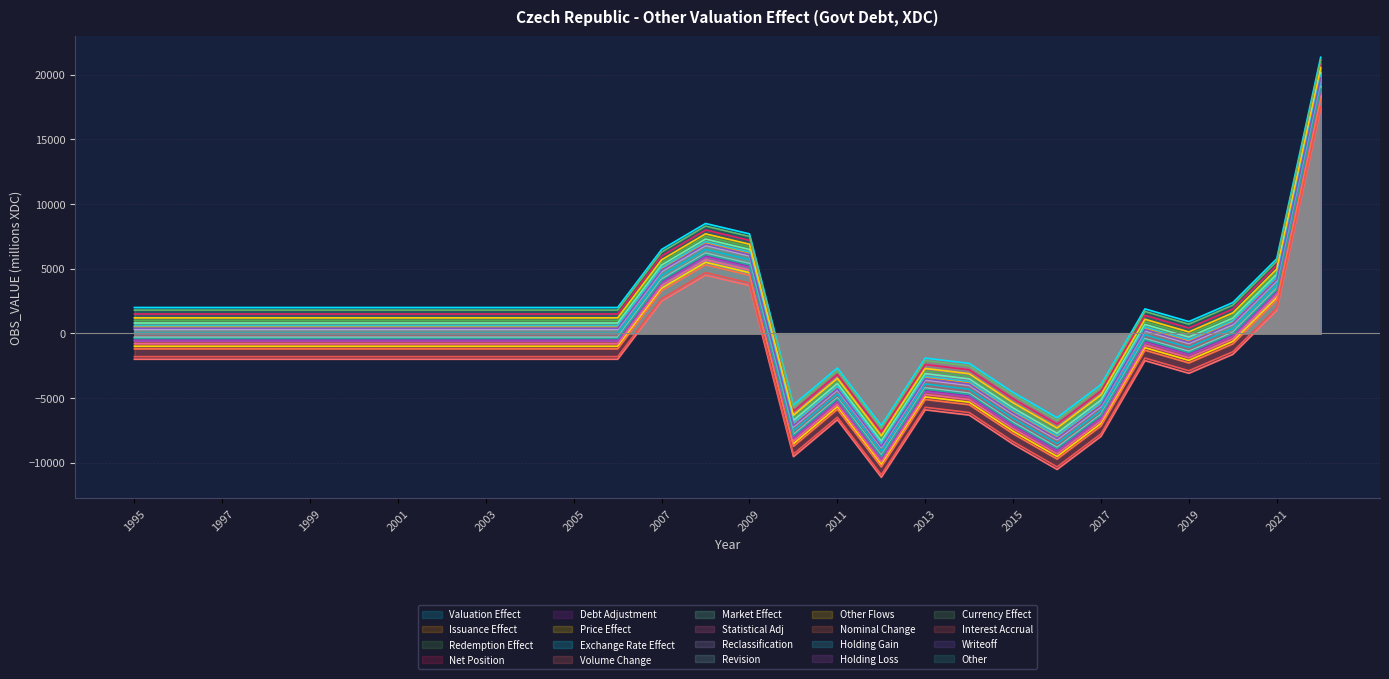

What is the minimum value shown in the chart?

-11126